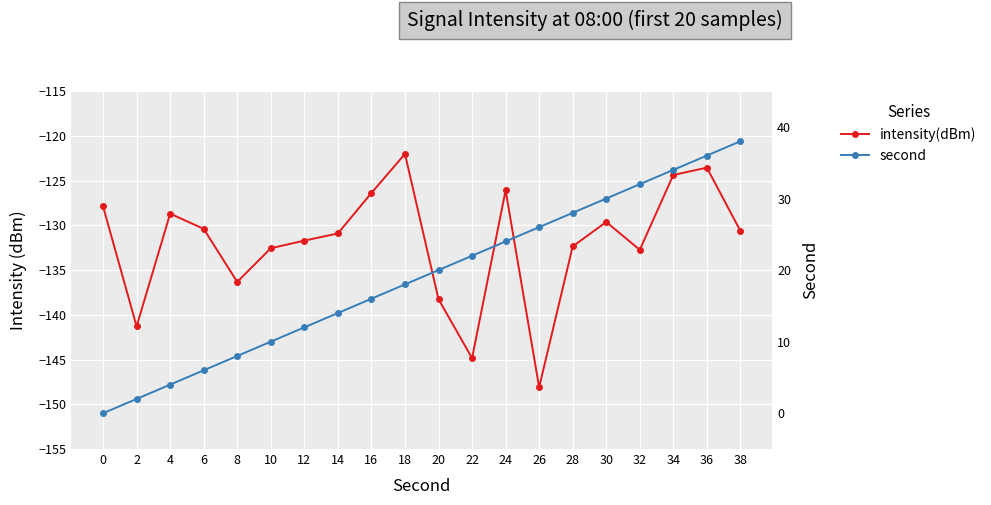

At how many categories does at least one series exceed -104?

20